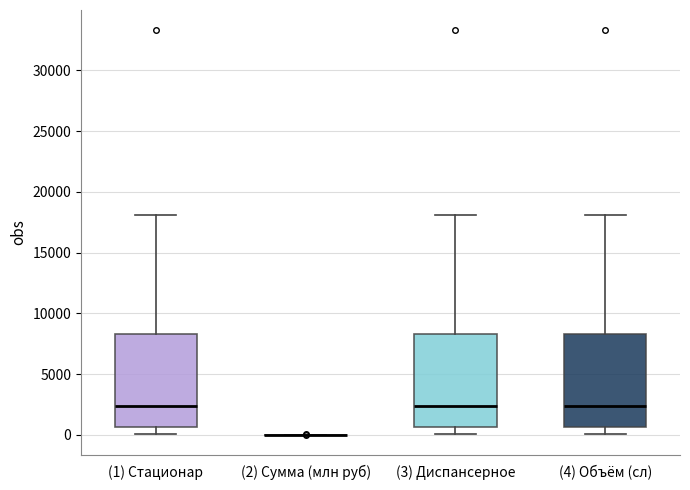

Reading left to right, transcribe this box plot: for each box, give where its median line is, the range the box spans, and where its two whiskers end, as read against the y-axis. The values are not printed on the chart, so give them approximately, as read against the axis.

(1) Стационар: median 2500, box 500 to 8500, whiskers 0 to 18000
(2) Сумма (млн руб): box collapsed to a line at 0, whiskers 0 to 0
(3) Диспансерное: median 2500, box 500 to 8500, whiskers 0 to 18000
(4) Объём (сл): median 2500, box 500 to 8500, whiskers 0 to 18000